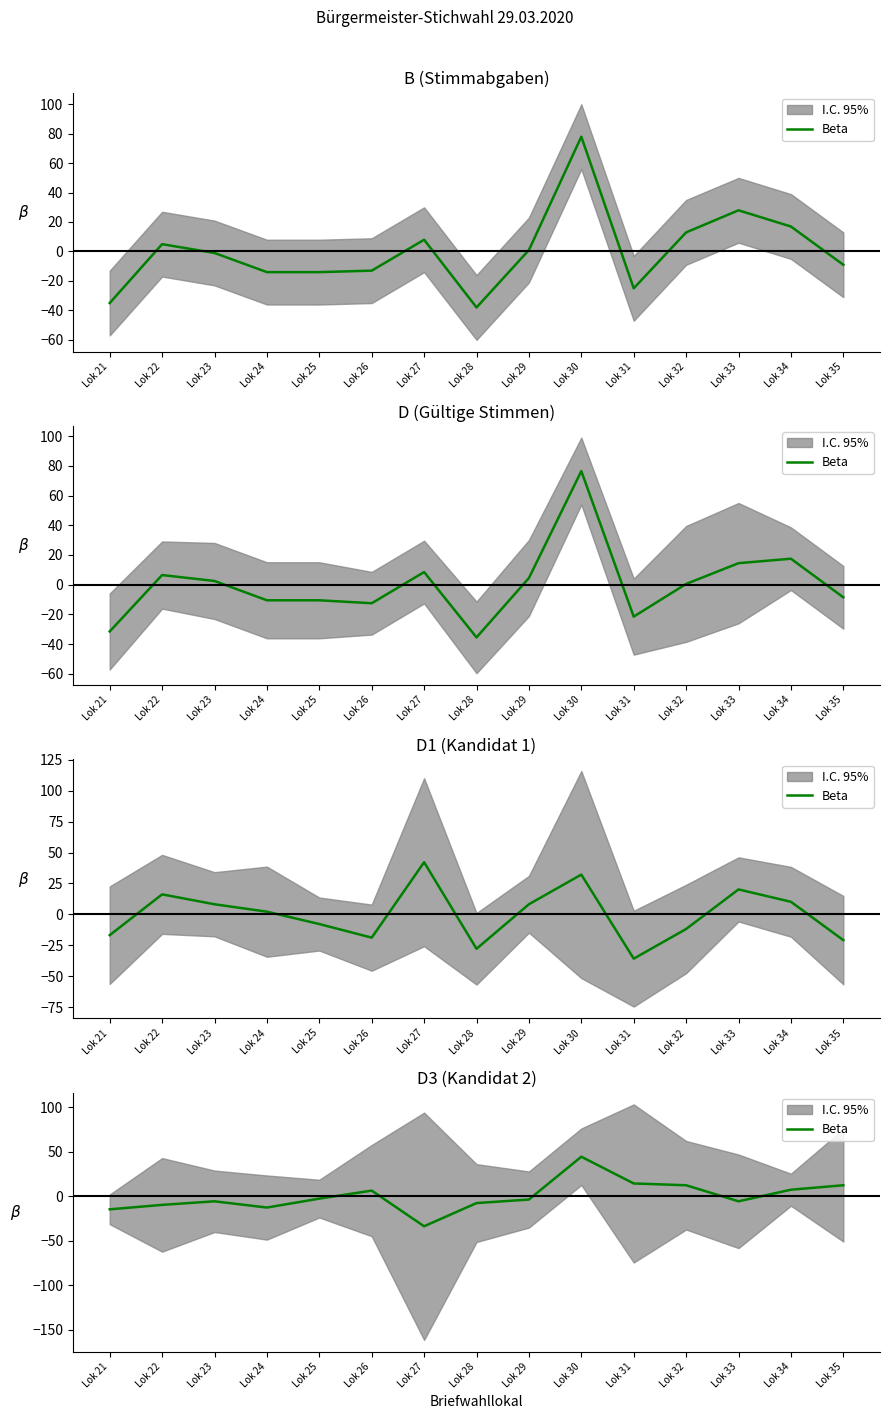

True or false: the data shows -4.0 at Lok 22.

False